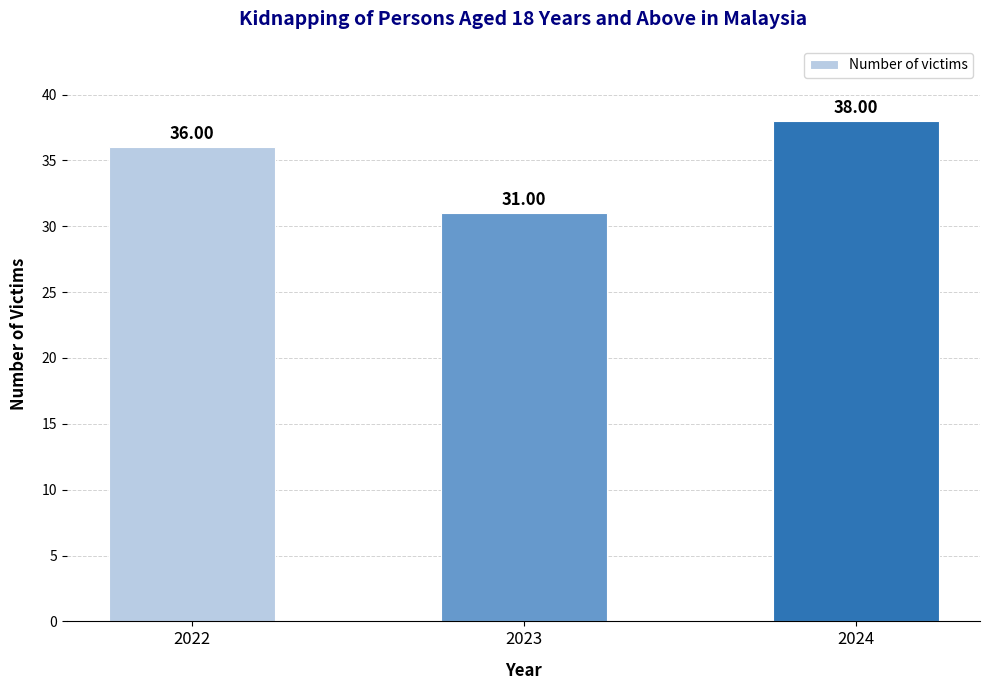

Reading left to right, transcribe all the data shown in this chart.

36	31	38